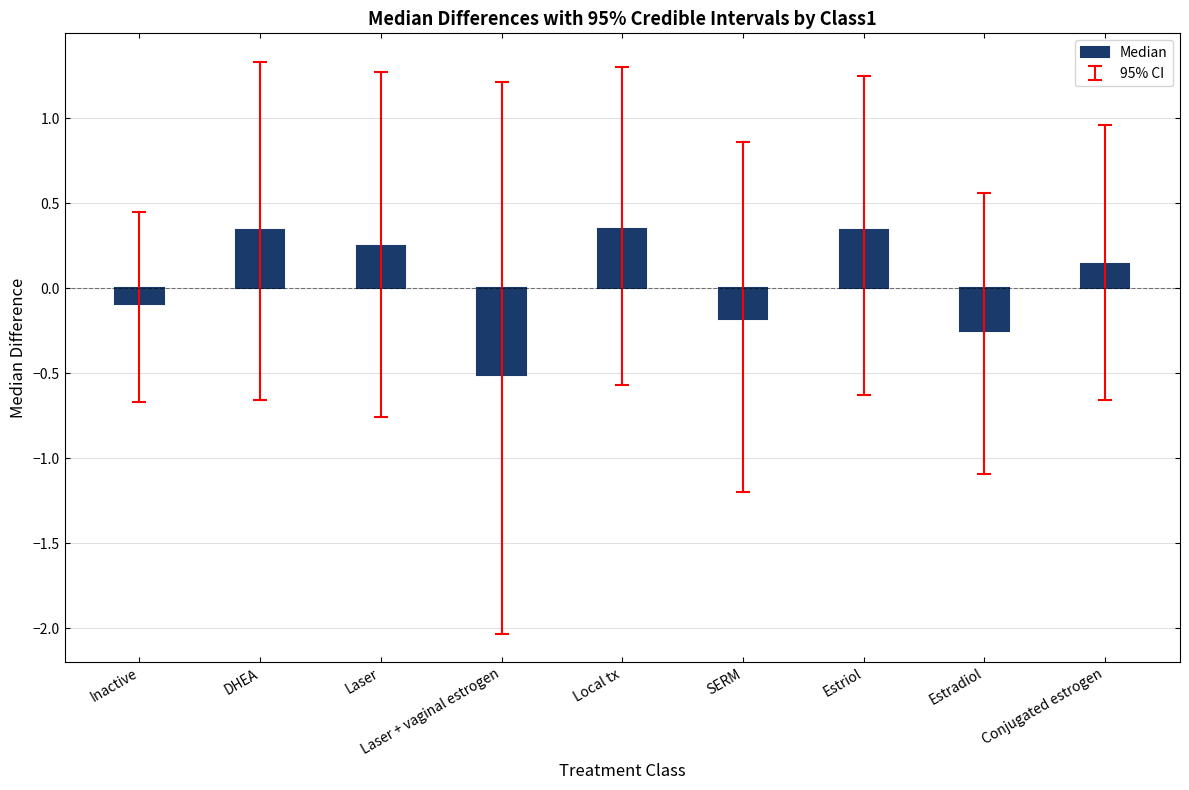

Does the chart contain any negative values?

Yes